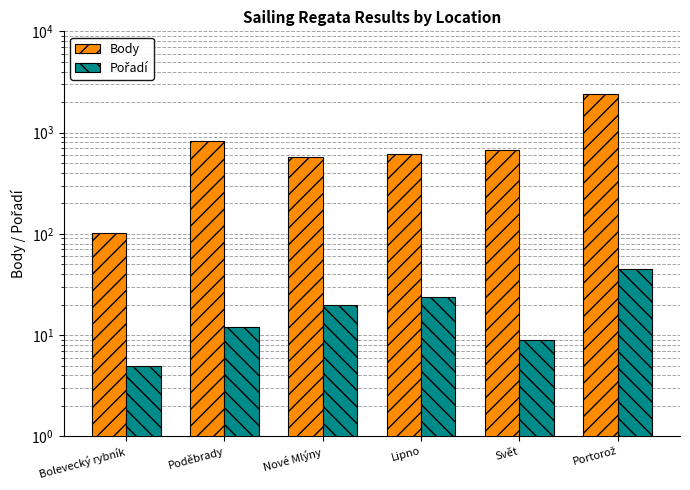

At how many categories does at least one series exceed 987?

1